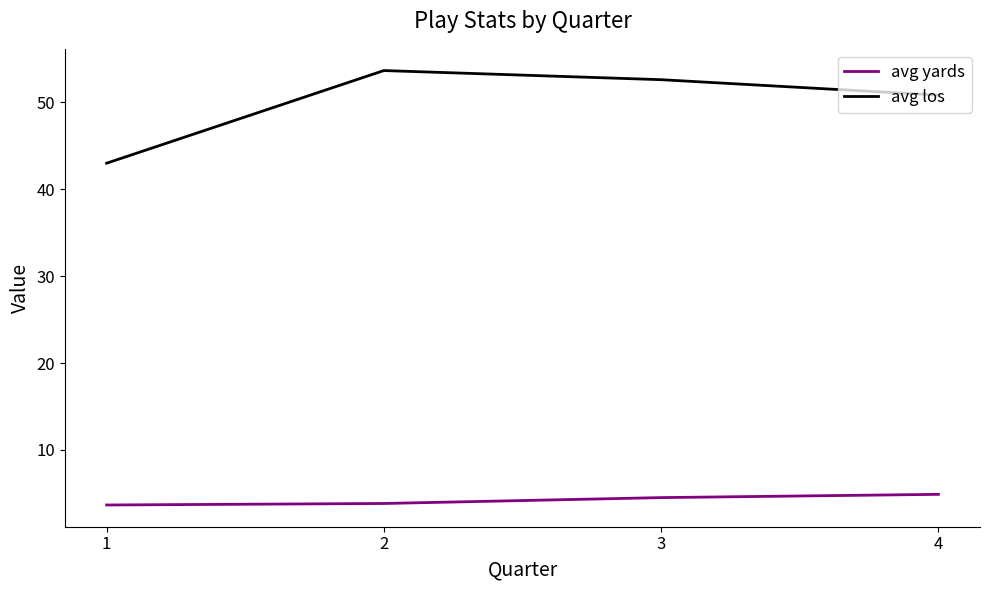

How many values in the avg los series exceed 52?

2